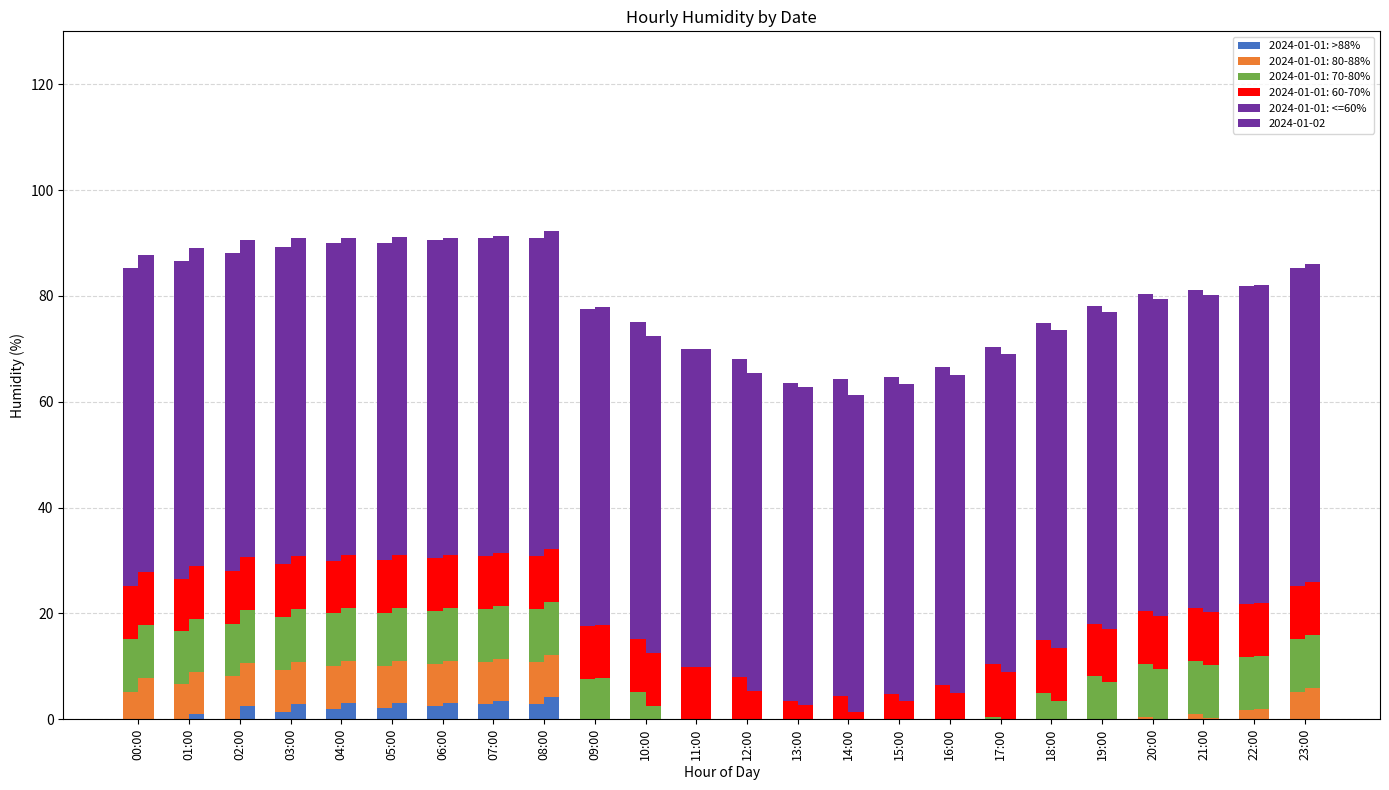

What is the label of the 18th bar from the left?

17:00